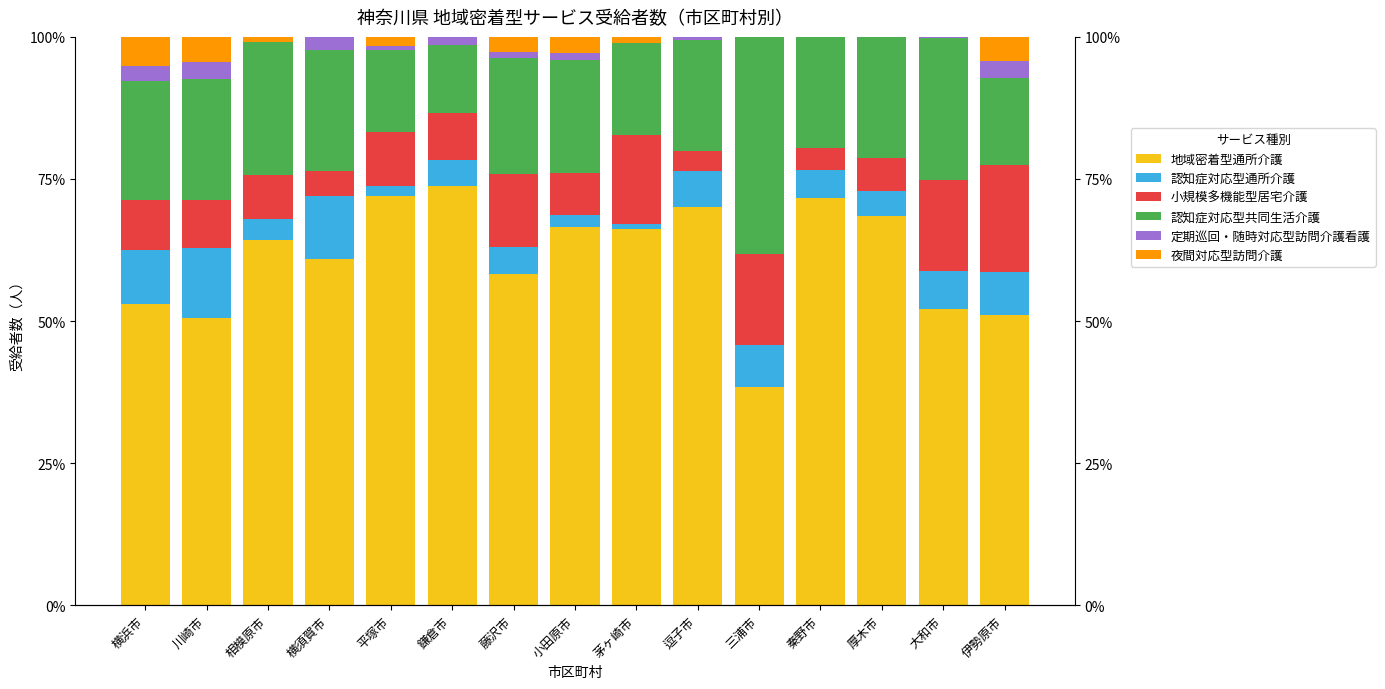

What are all the series names shown in the legend?

地域密着型通所介護, 認知症対応型通所介護, 小規模多機能型居宅介護, 認知症対応型共同生活介護, 定期巡回・随時対応型訪問介護看護, 夜間対応型訪問介護